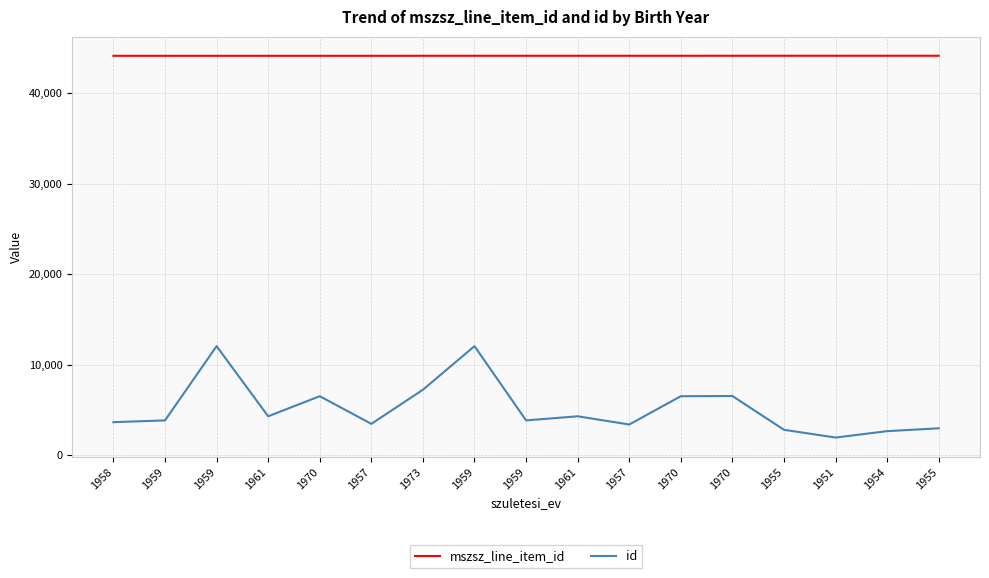

How many lines are shown in the chart?

2